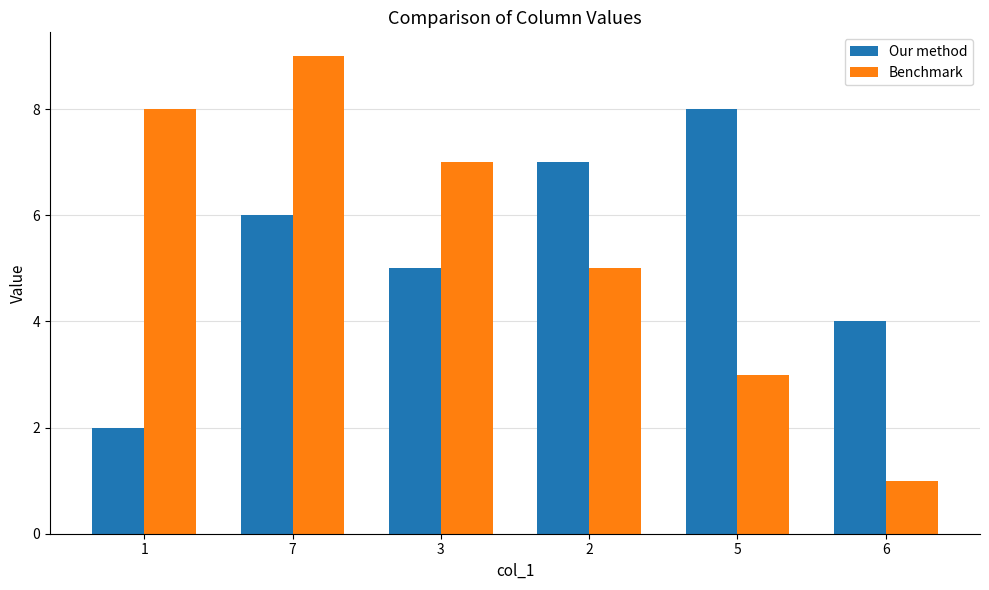

True or false: Our method has a value of 8 at 5.

True